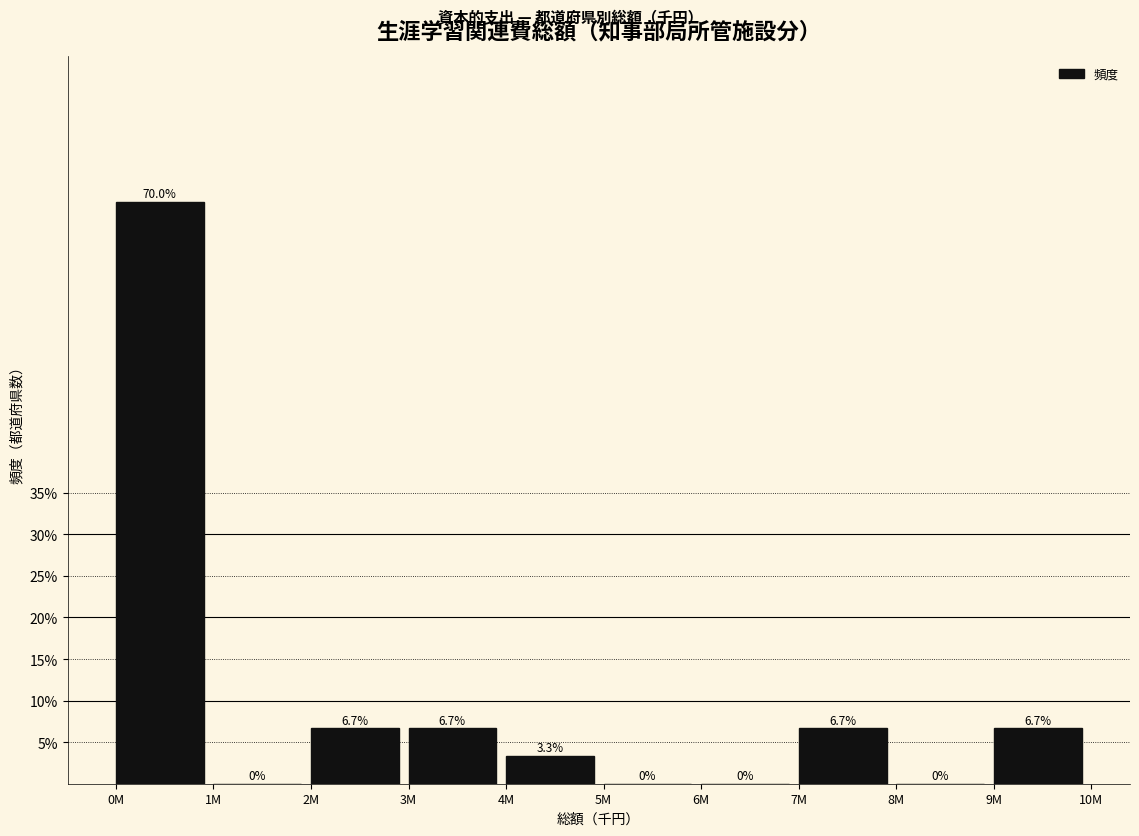

Are the bars horizontal?

No